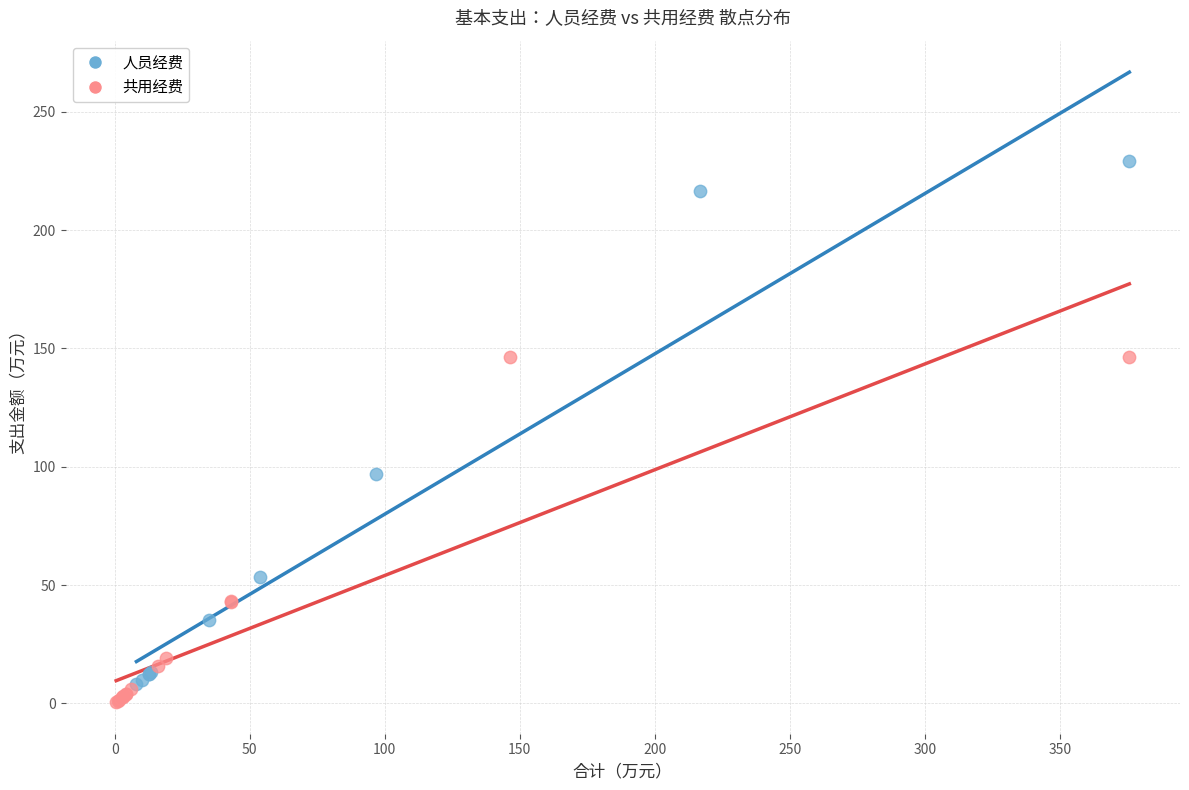

Which series has the largest Y range (max minus min)?

人员经费